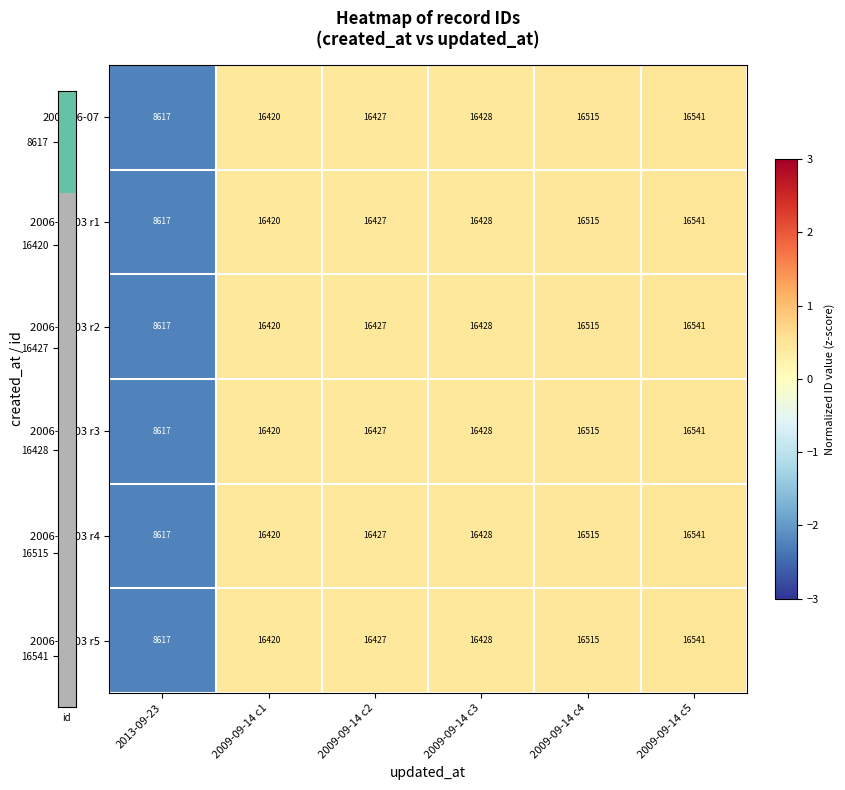

What is the approximate value of 2006-10-03 r4 at 2009-09-14 c4, to the nearest 10?

16520